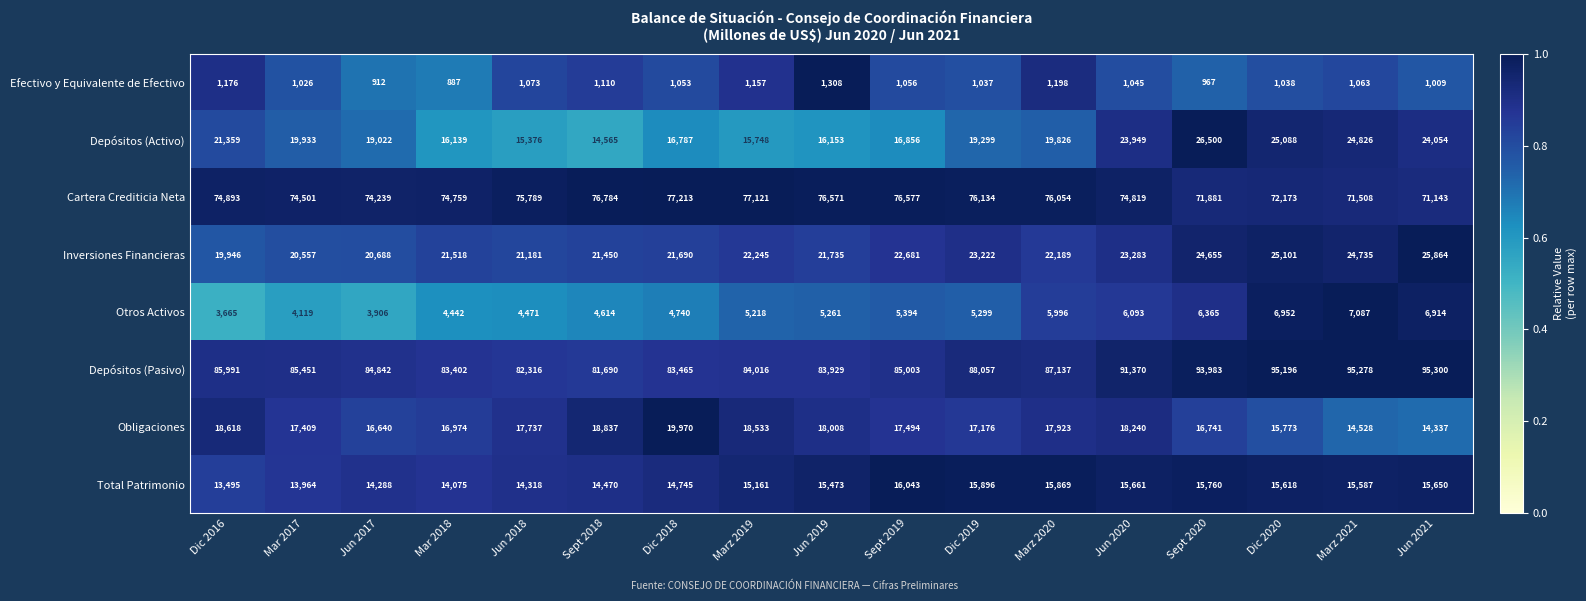

Which series has the largest range (max minus min)?

Depósitos (Pasivo)